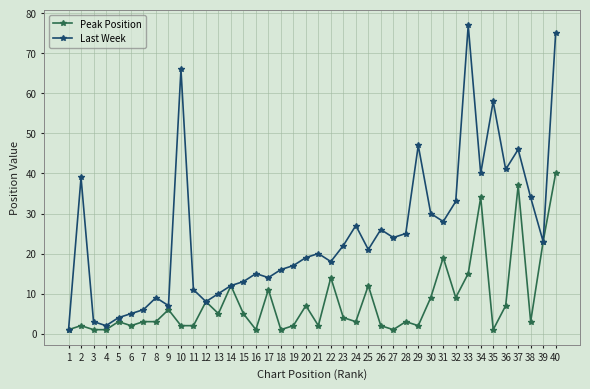

True or false: Last Week has more than 0 interior local peaks.

True